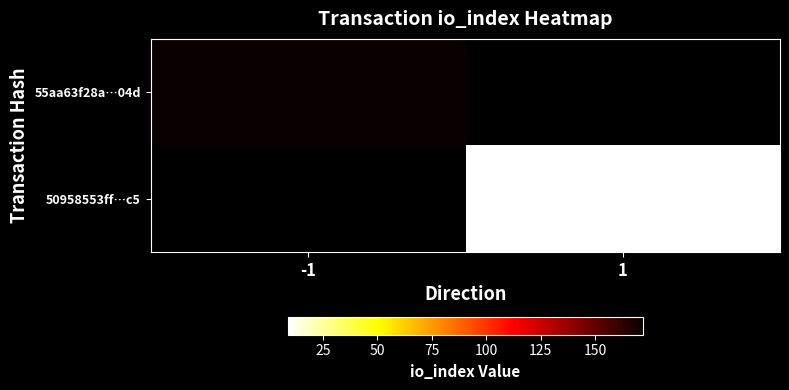

Is the value of 55aa63f28a…04d at -1 greater than the value of 50958553ff…c5 at -1?

No